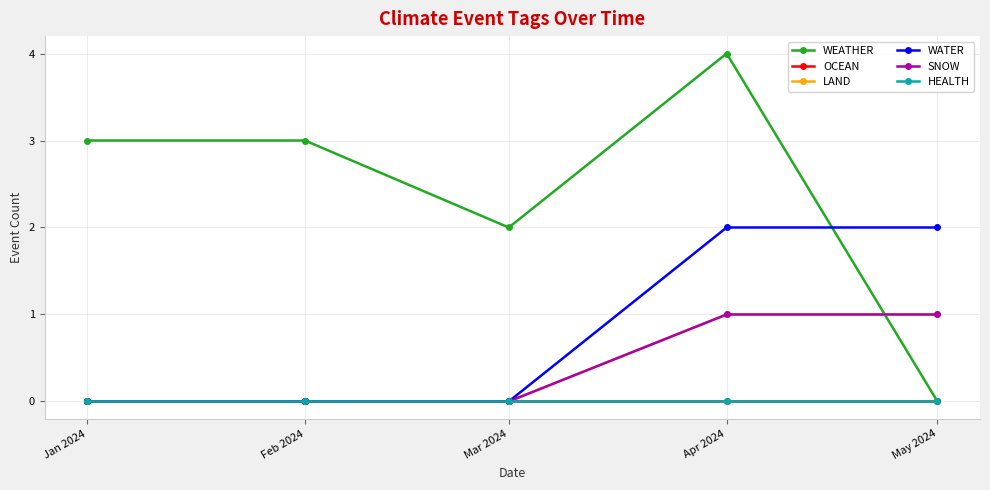

What is the spread (max minus min) of values at Apr 2024?

4